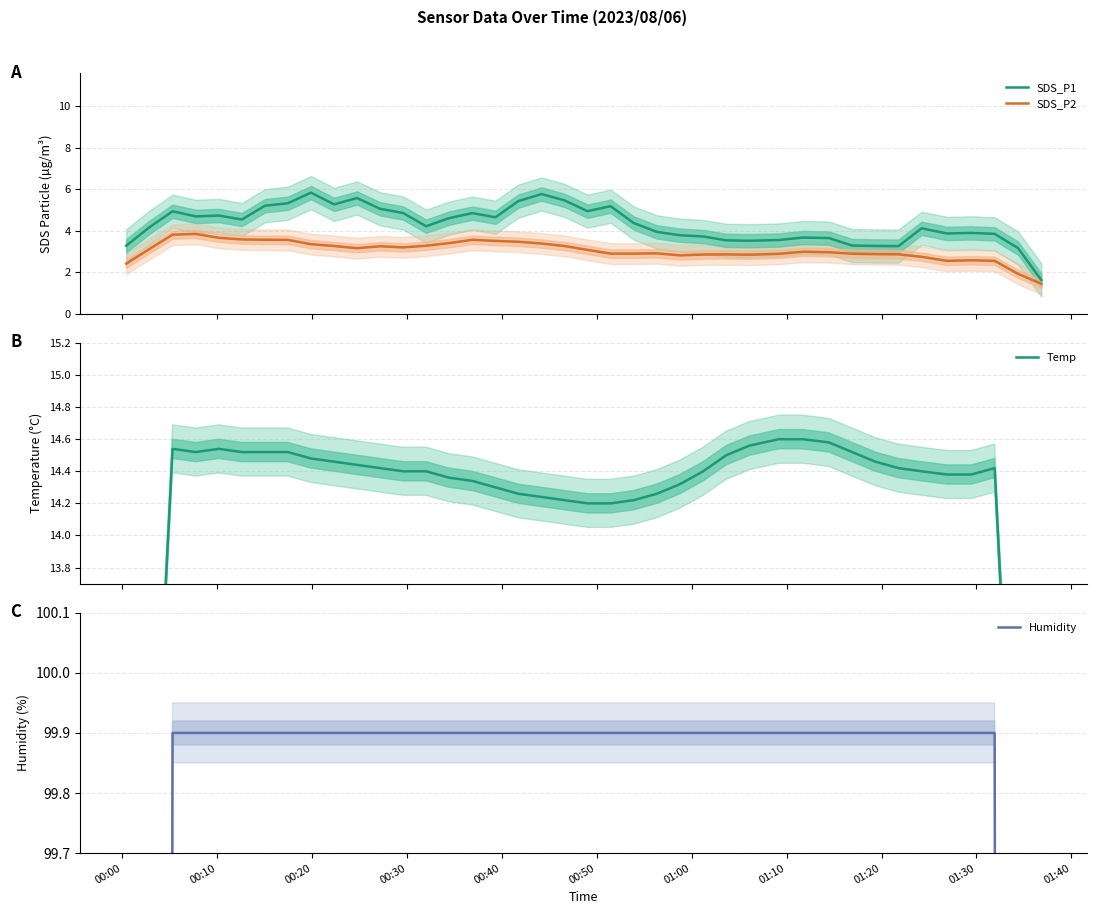

Is this an area chart (filled region under the line)?

No